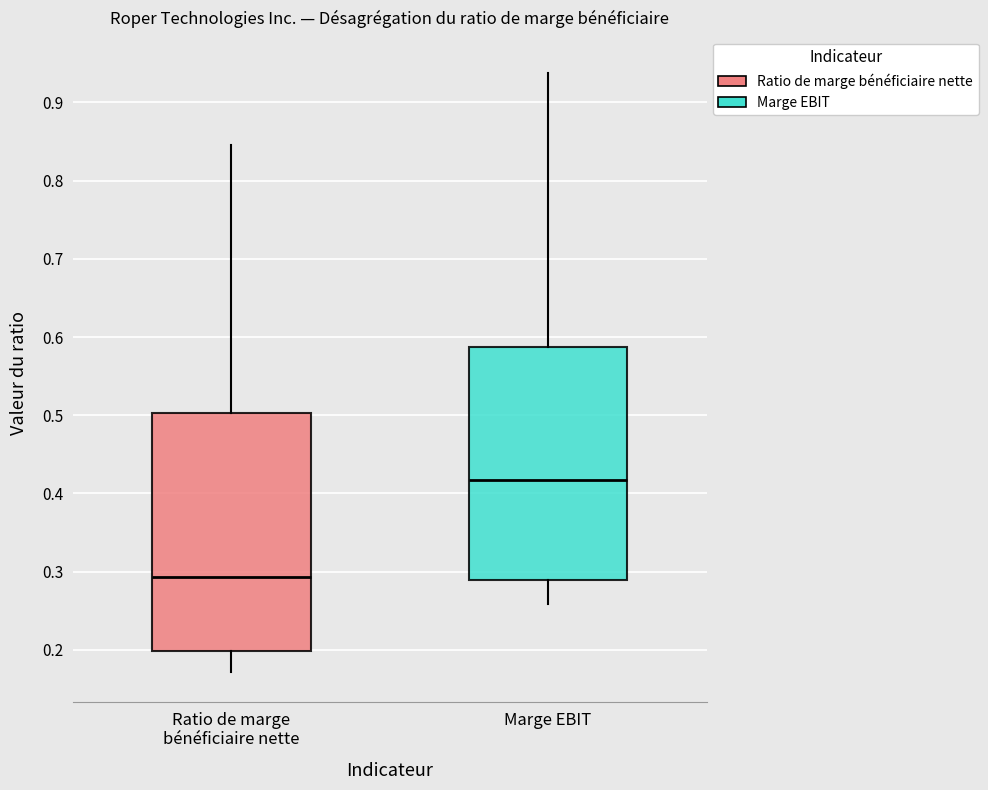

Which box's median line is the lowest?

Ratio de marge bénéficiaire nette